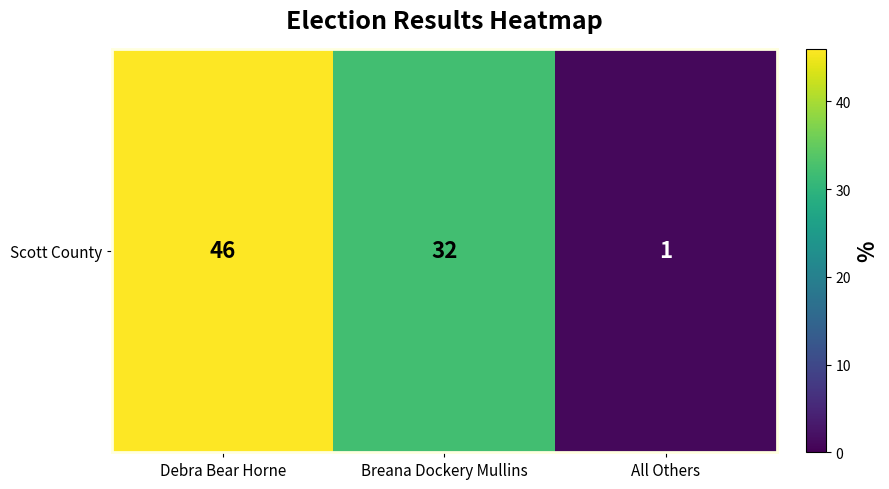

What is the ratio of the value at Breana Dockery Mullins to the value at All Others?

32.0